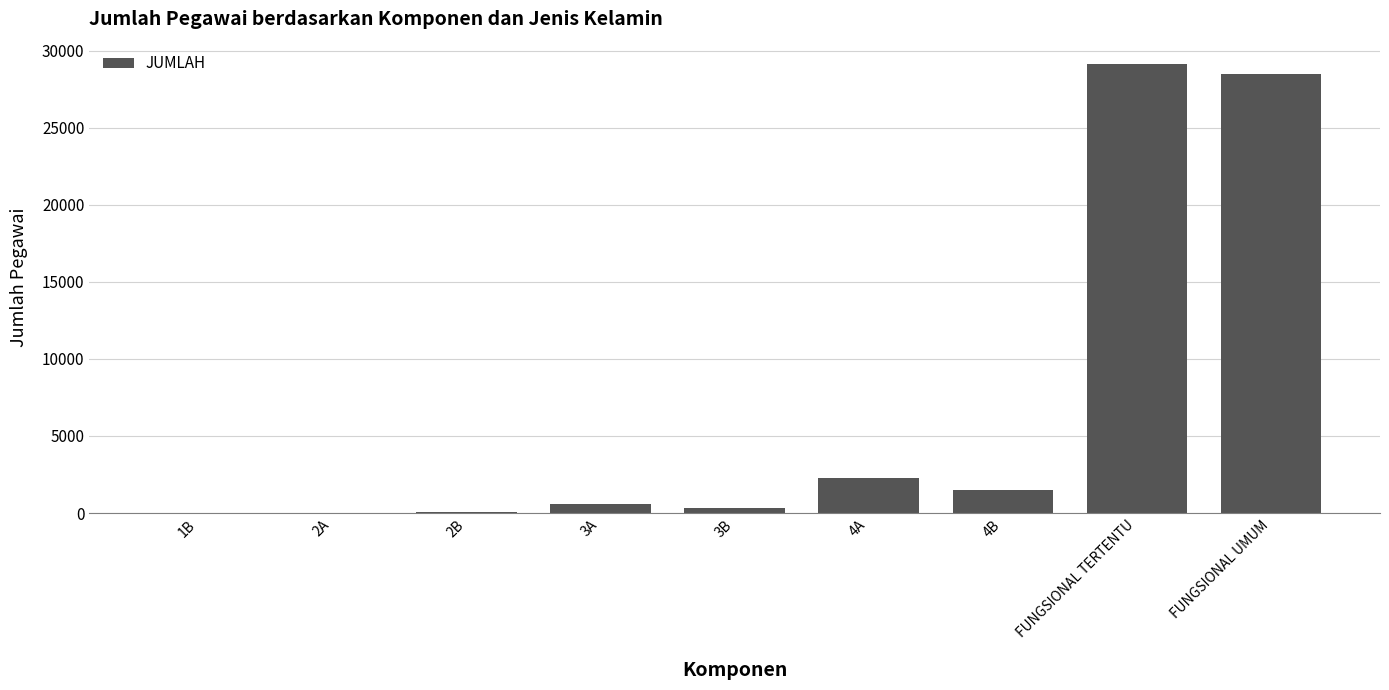

The value at FUNGSIONAL UMUM is 12708. True or false?

False